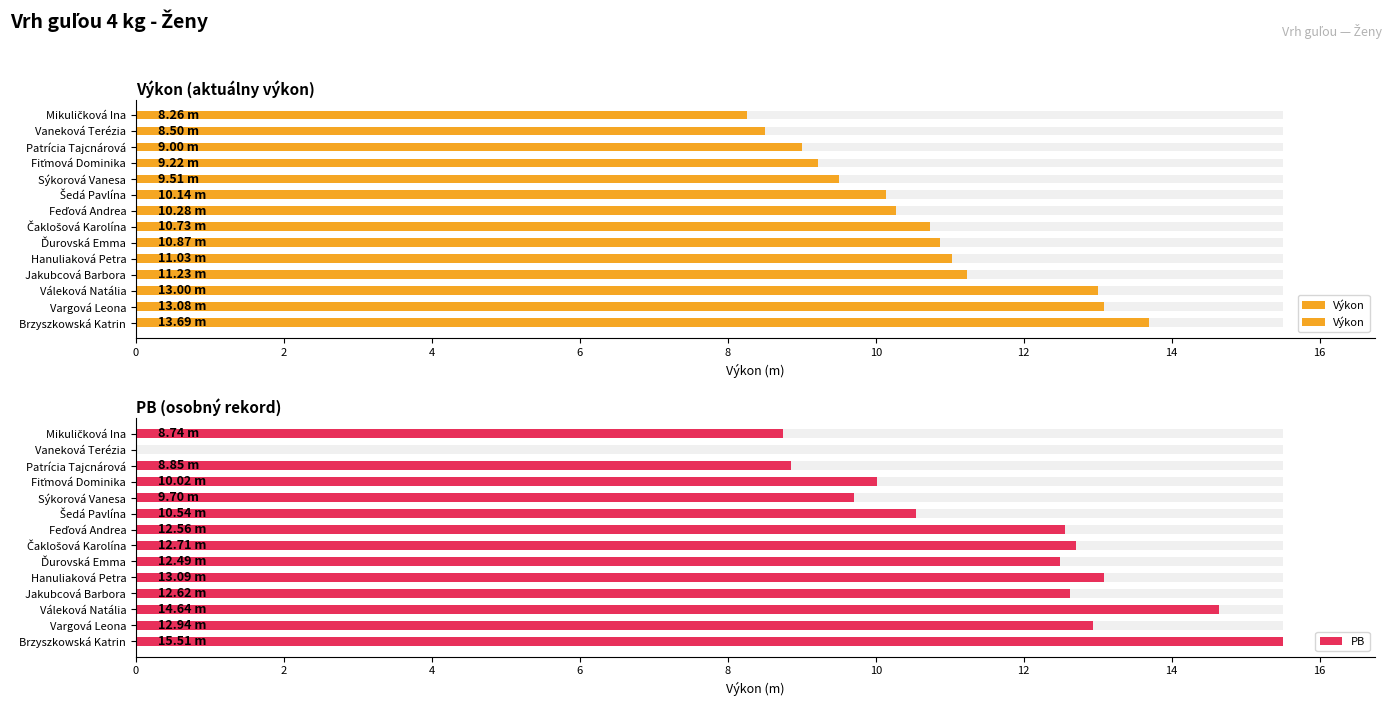

What are all the series names shown in the legend?

Výkon, PB